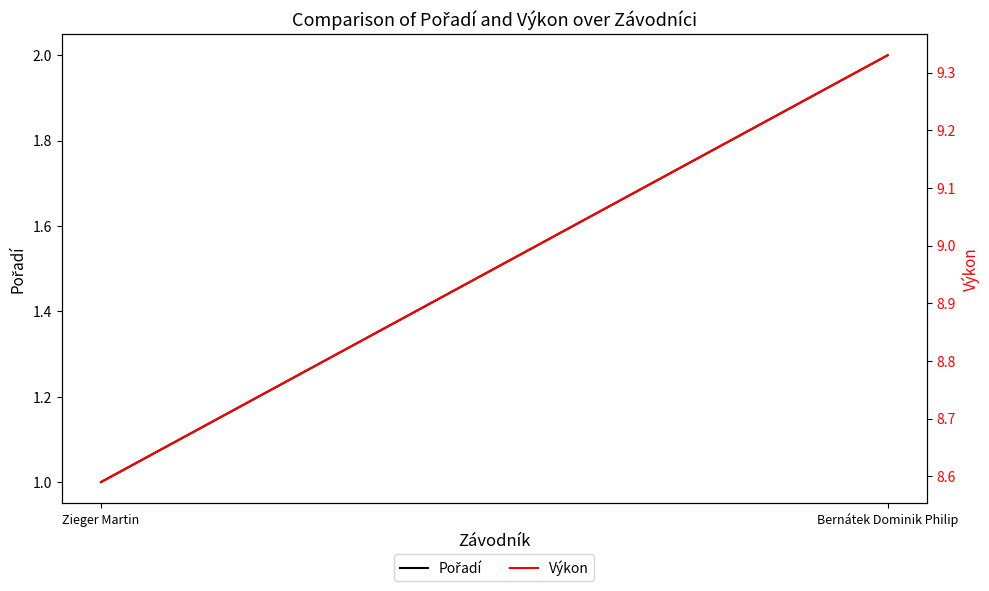

At which category is the sum across all series the highest?

Bernátek Dominik Philip